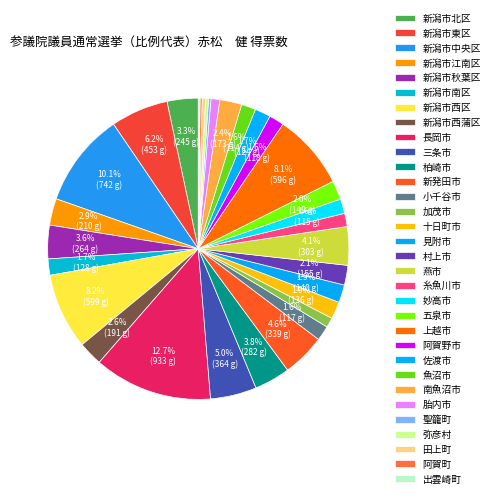

To the nearest percent, what is the average slice percentage?

3%